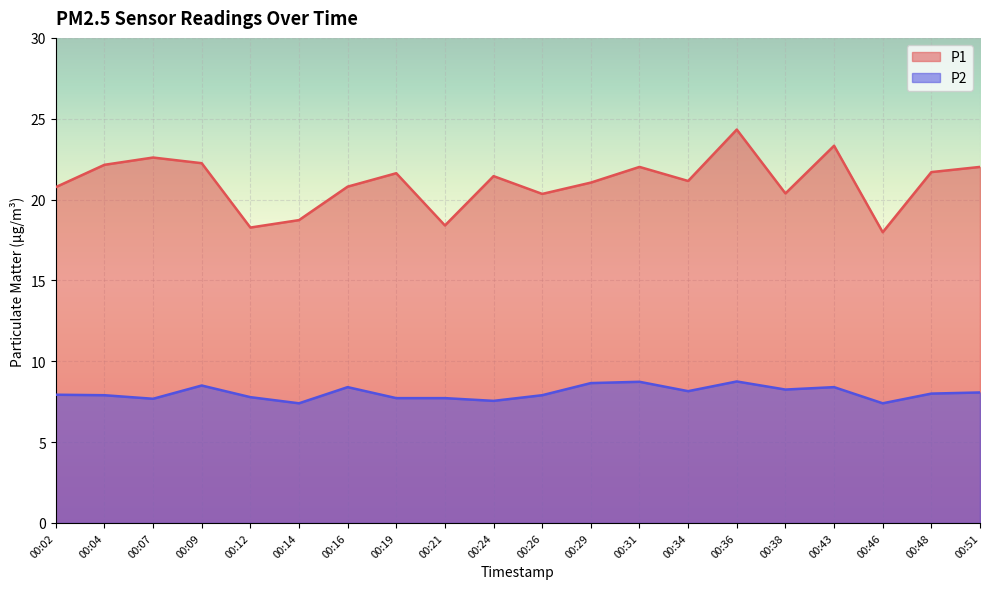

Reading left to right, list all the values displayed in this chart.

P1: 00:02=20.8	00:04=22.1	00:07=22.6	00:09=22.2	00:12=18.3	00:14=18.7	00:16=20.8	00:19=21.6	00:21=18.4	00:24=21.4	00:26=20.4	00:29=21.1	00:31=22.0	00:34=21.1	00:36=24.3	00:38=20.4	00:43=23.3	00:46=18.0	00:48=21.7	00:51=22.0
P2: 00:02=7.9	00:04=7.9	00:07=7.7	00:09=8.5	00:12=7.8	00:14=7.4	00:16=8.4	00:19=7.7	00:21=7.7	00:24=7.5	00:26=7.9	00:29=8.7	00:31=8.7	00:34=8.2	00:36=8.8	00:38=8.2	00:43=8.4	00:46=7.4	00:48=8.0	00:51=8.1